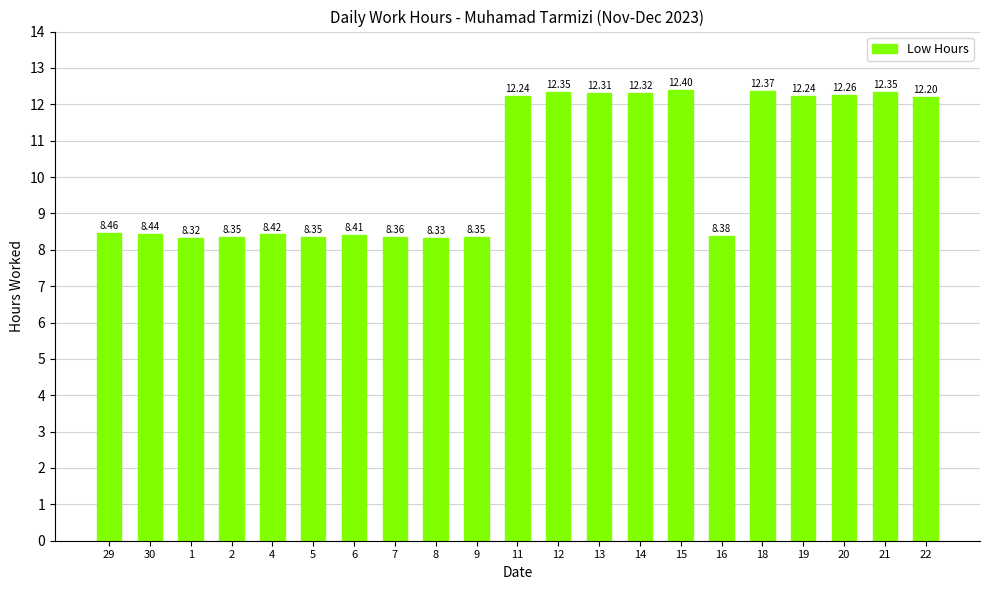

Which label corresponds to the smallest value in the chart?

1